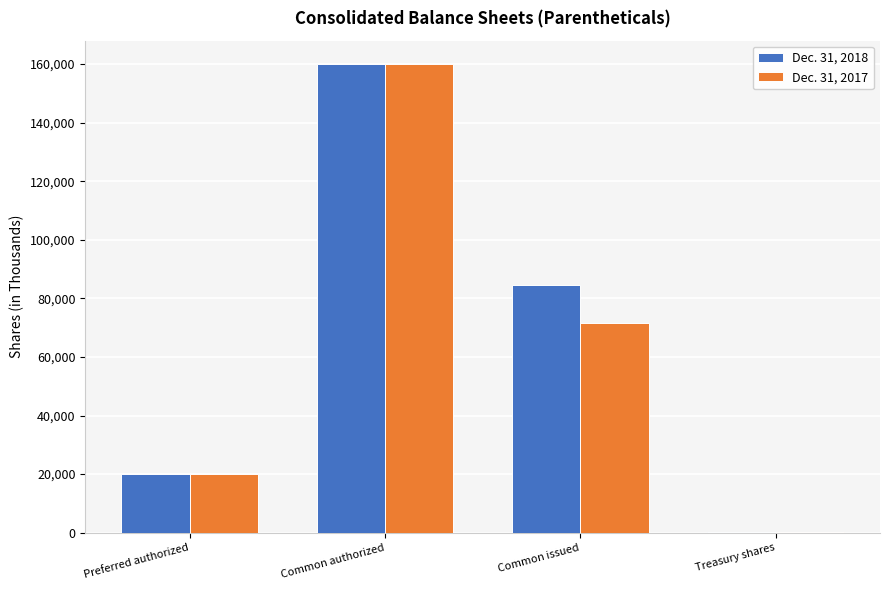

Reading left to right, what are all the values shown in this chart?

Dec. 31, 2018: Preferred authorized=20000	Common authorized=160000	Common issued=84742	Treasury shares=200
Dec. 31, 2017: Preferred authorized=20000	Common authorized=160000	Common issued=71645	Treasury shares=200